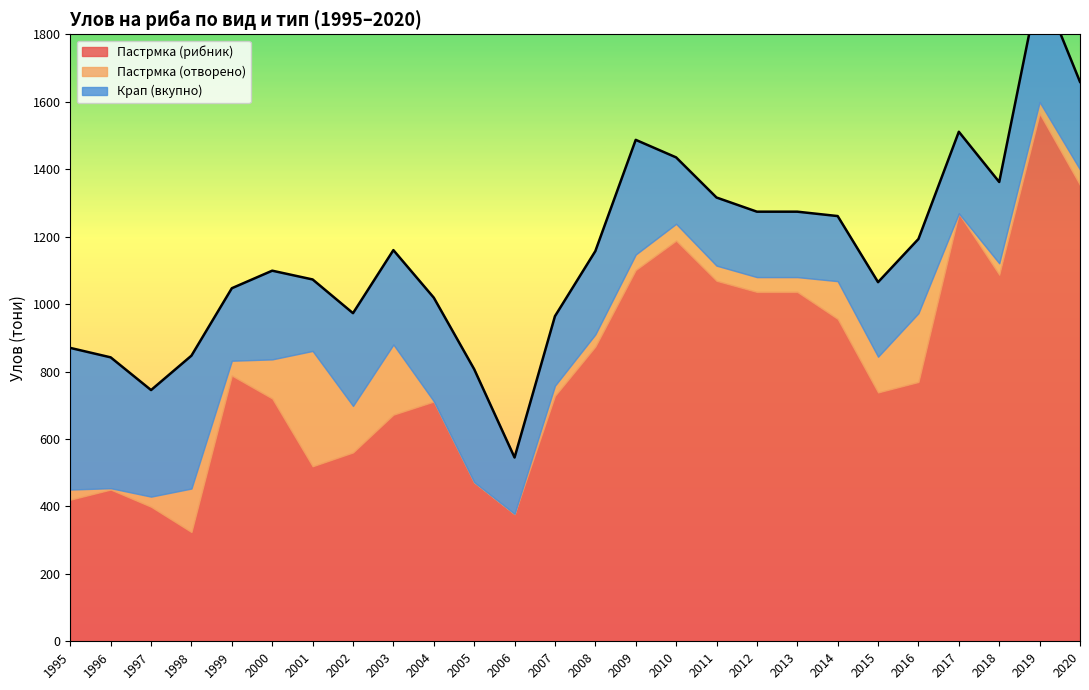

What is the value of the Пастрмка (рибник) point at the 10th from the left?

711